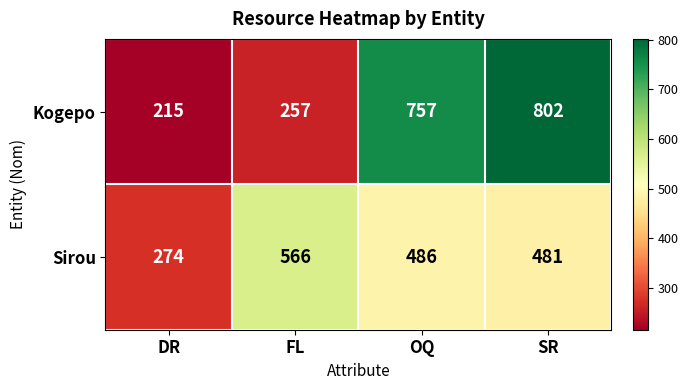

The value of Sirou at SR is 321. True or false?

False